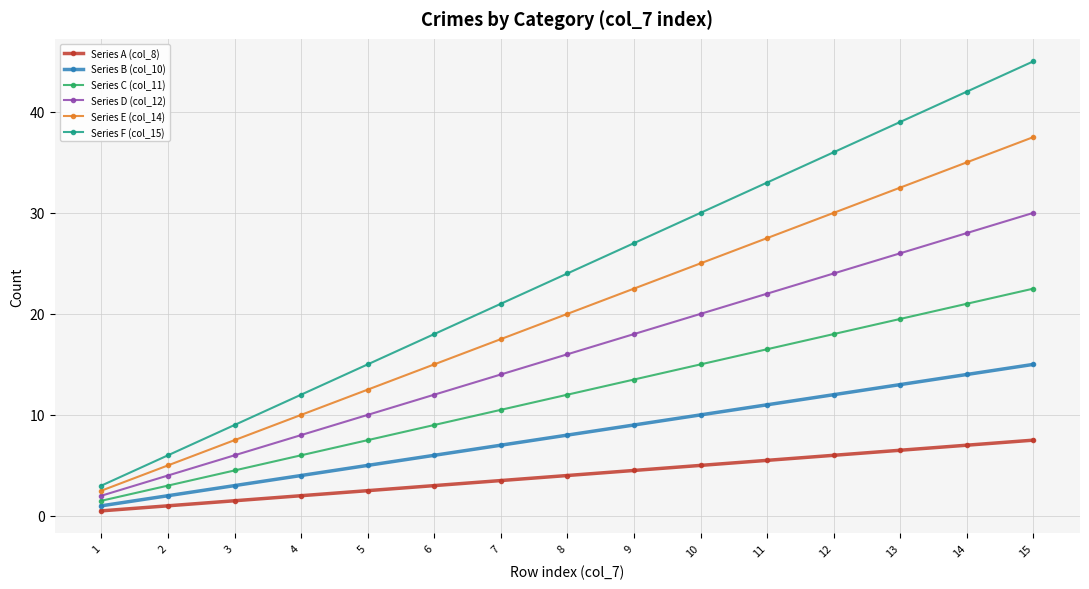

True or false: Series E (col_14) has more than 2 points higher than both neighbors.

False